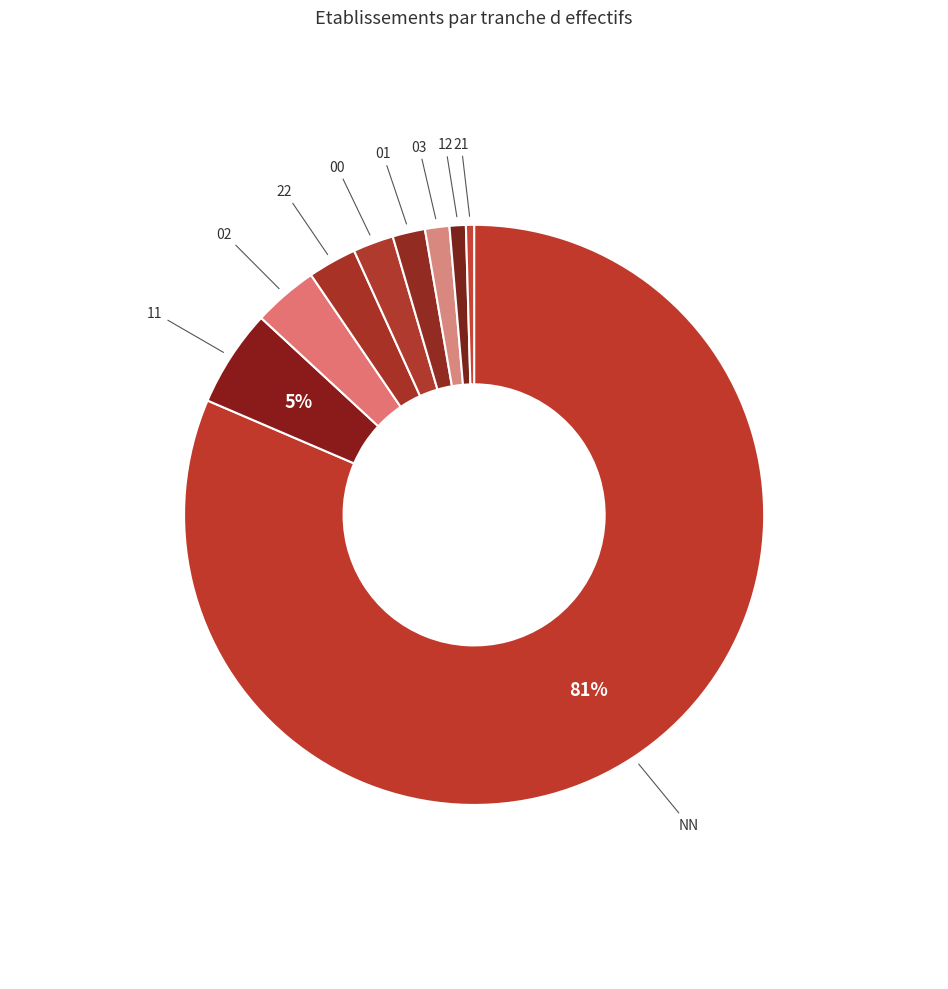

Which category has the biggest portion of the pie?

NN